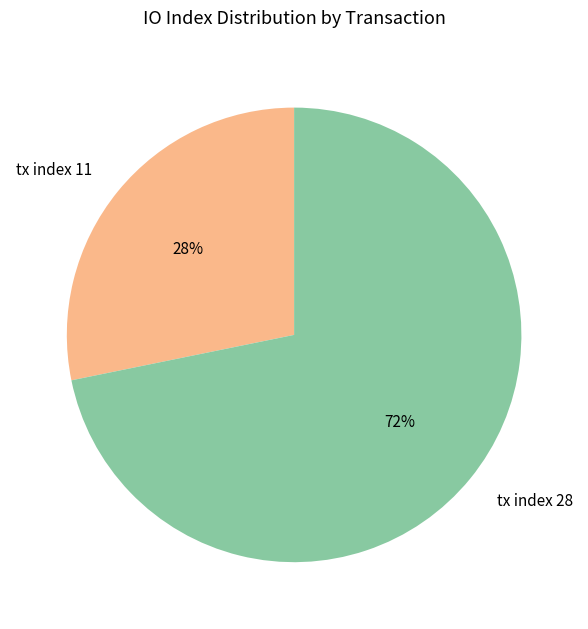

Which has a higher value, tx index 28 or tx index 11?

tx index 28